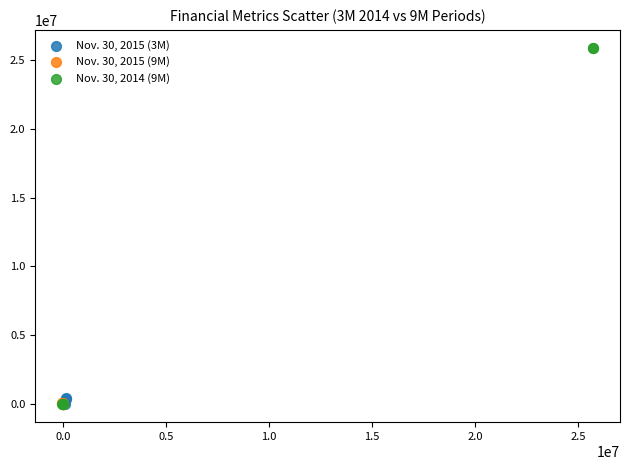

Which series has the largest Y range (max minus min)?

Nov. 30, 2014 (9M)